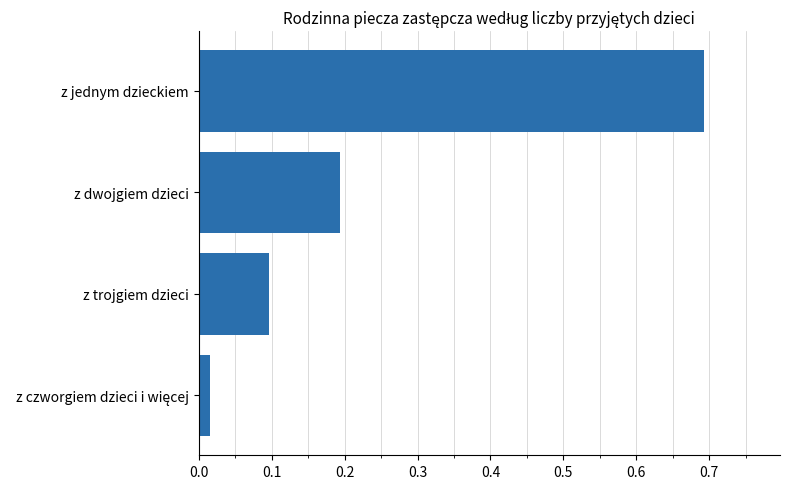

The chart shows a value of 1.2 at z jednym dzieckiem. True or false?

False